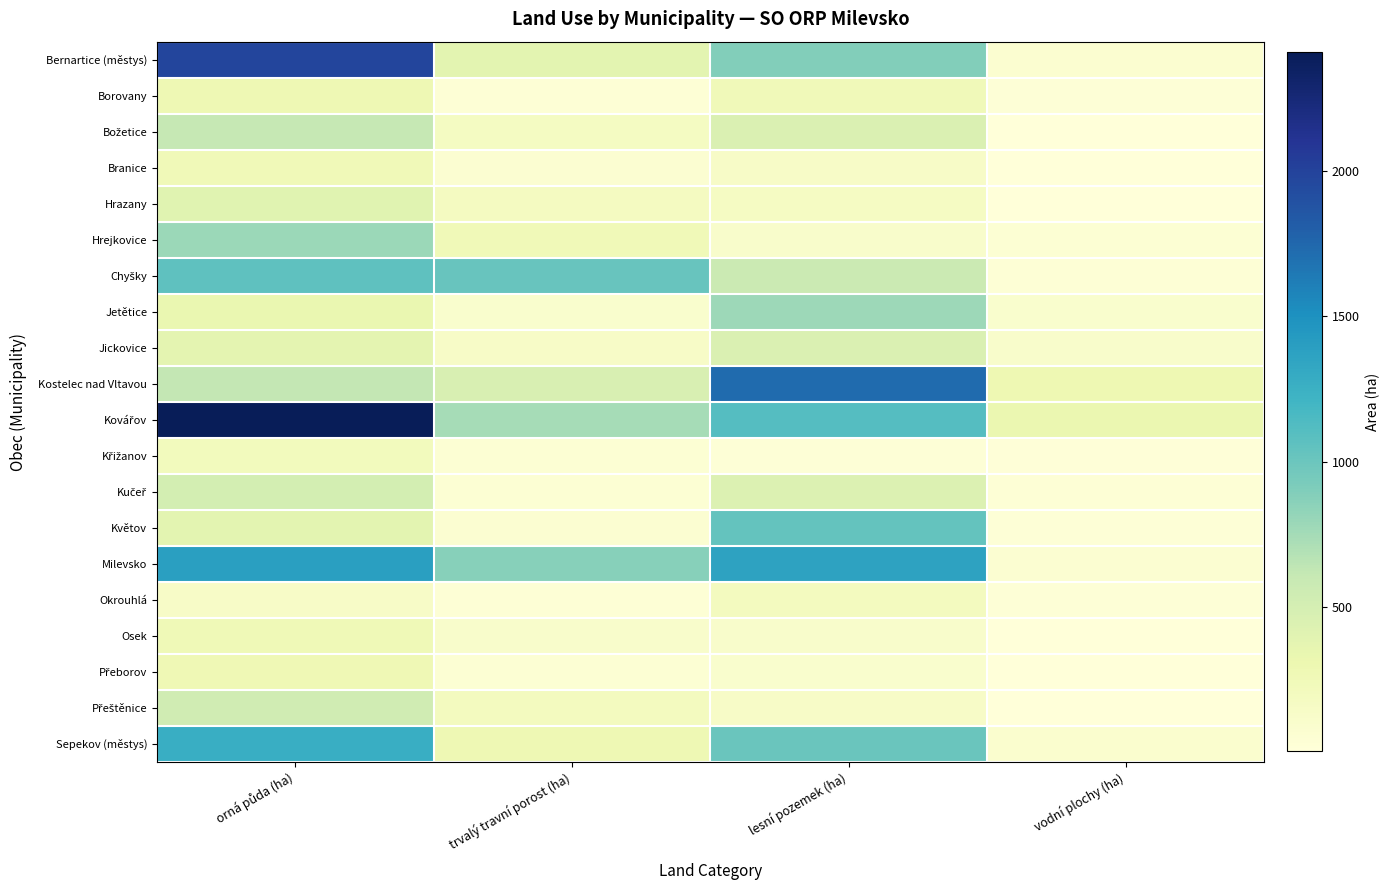

At how many categories does at least one series exceed 2161?

1